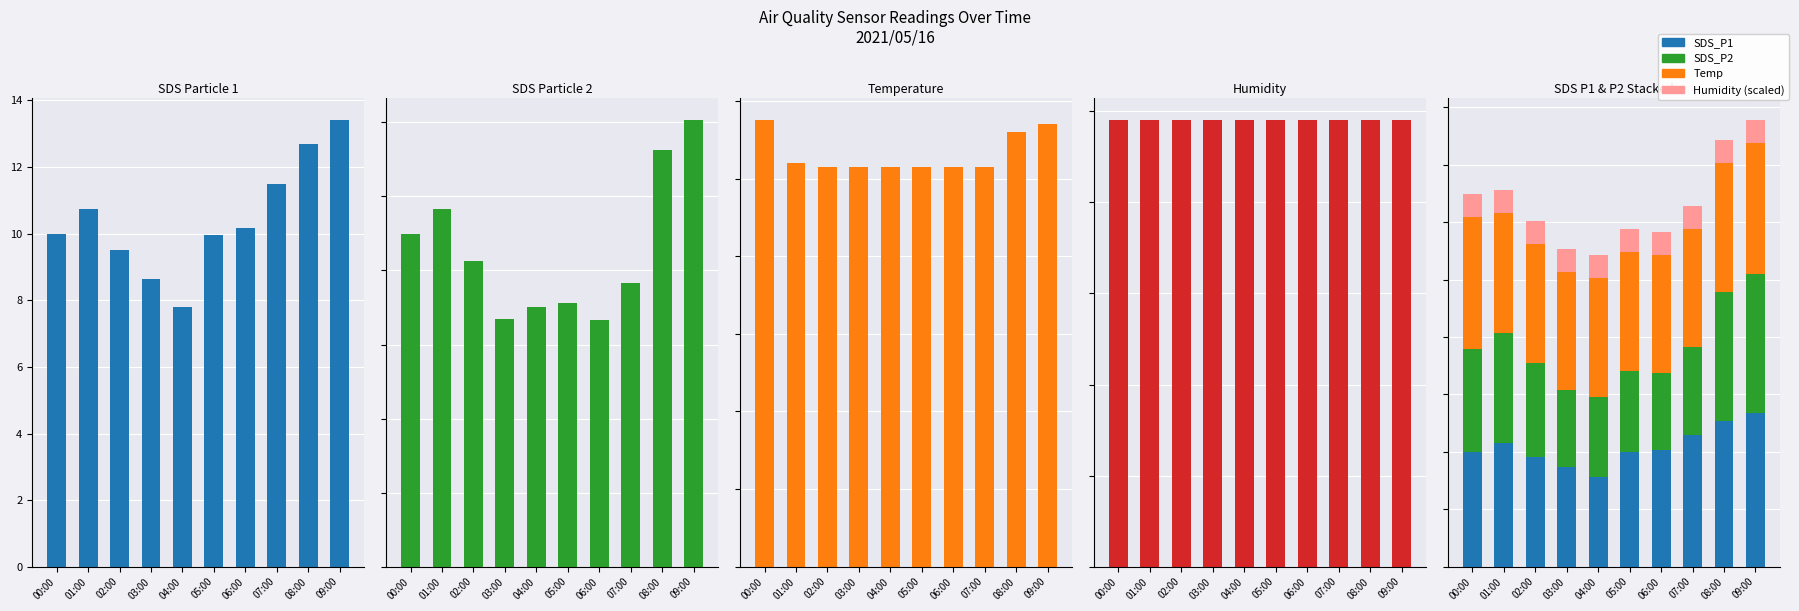

What is the label of the 2nd bar from the right?

08:00